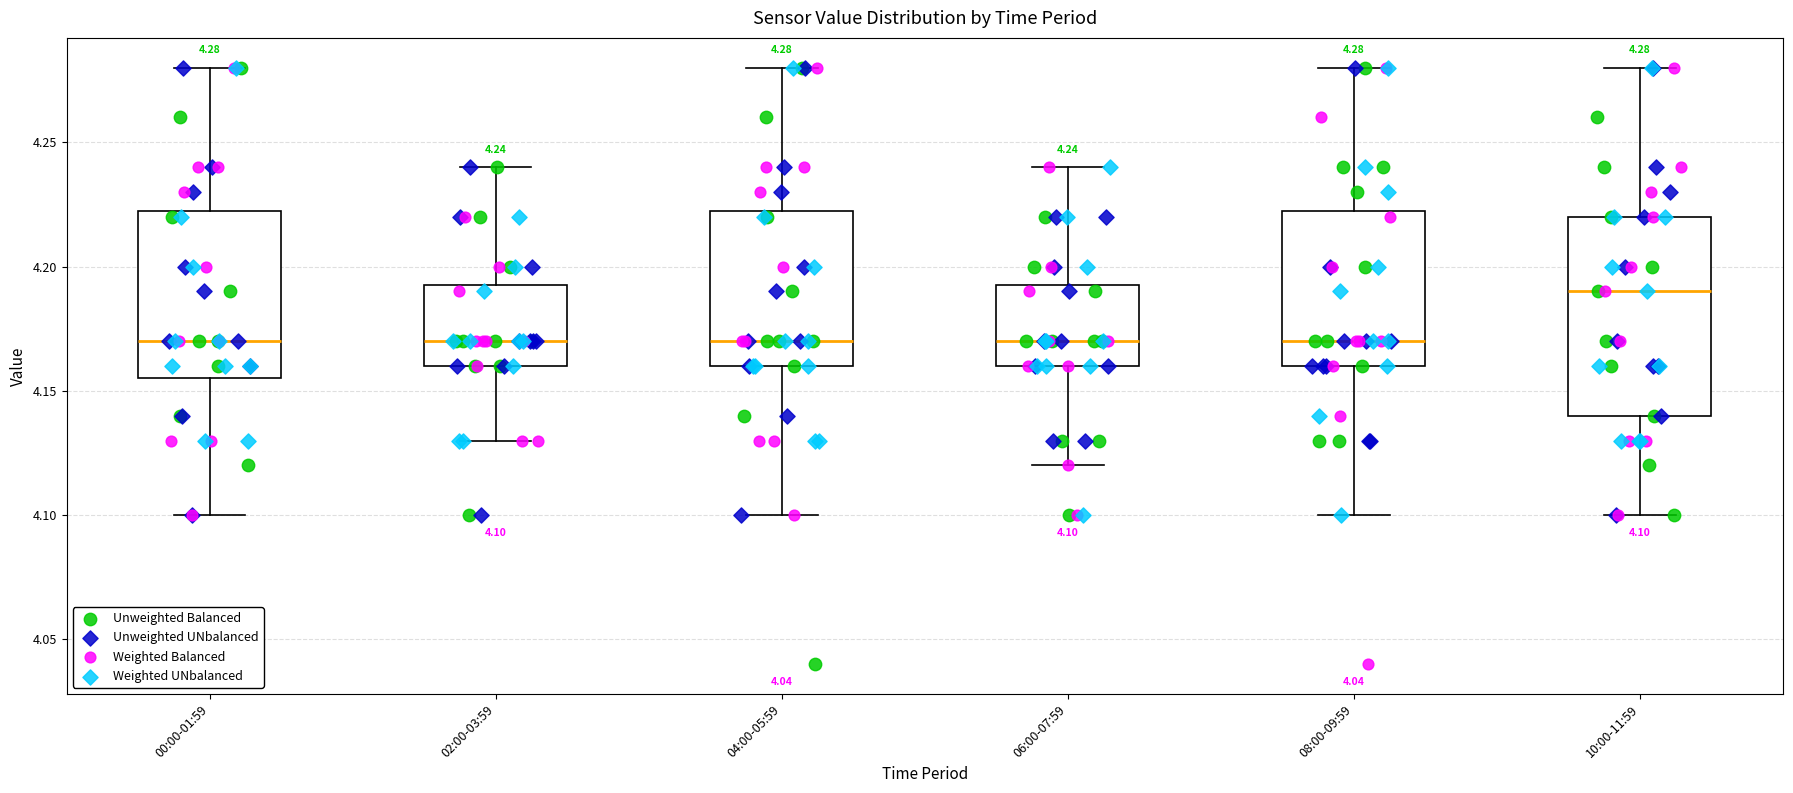

Which box is the tallest, from its lower edge to its upper edge?

10:00-11:59